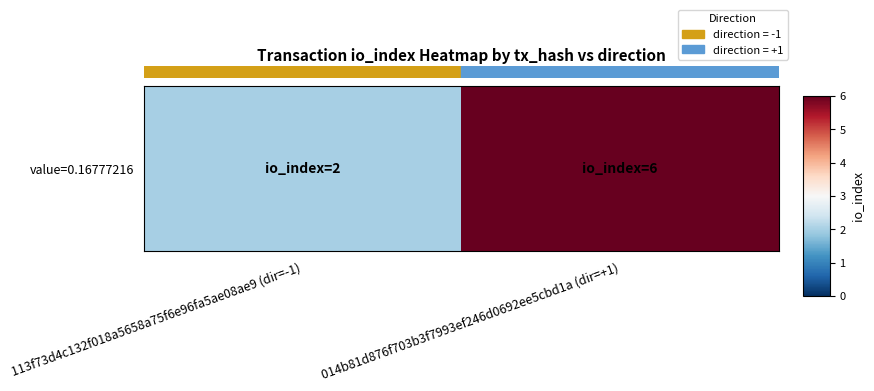

The value at 014b81d876f703b3f7993ef246d0692ee5cbd1a (dir=+1) is 4. True or false?

False